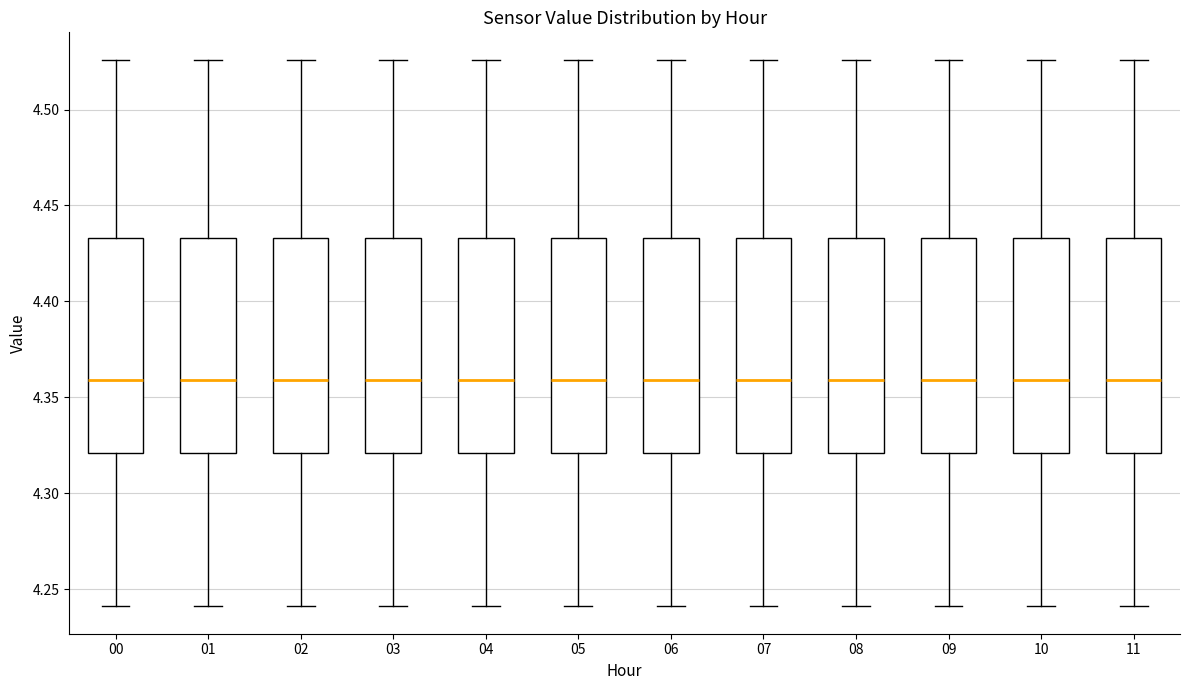

Where does the lower whisker of the box at x = 07 end on the y-axis? The values are not printed on the chart, so give them approximately, as read against the axis.

4.240